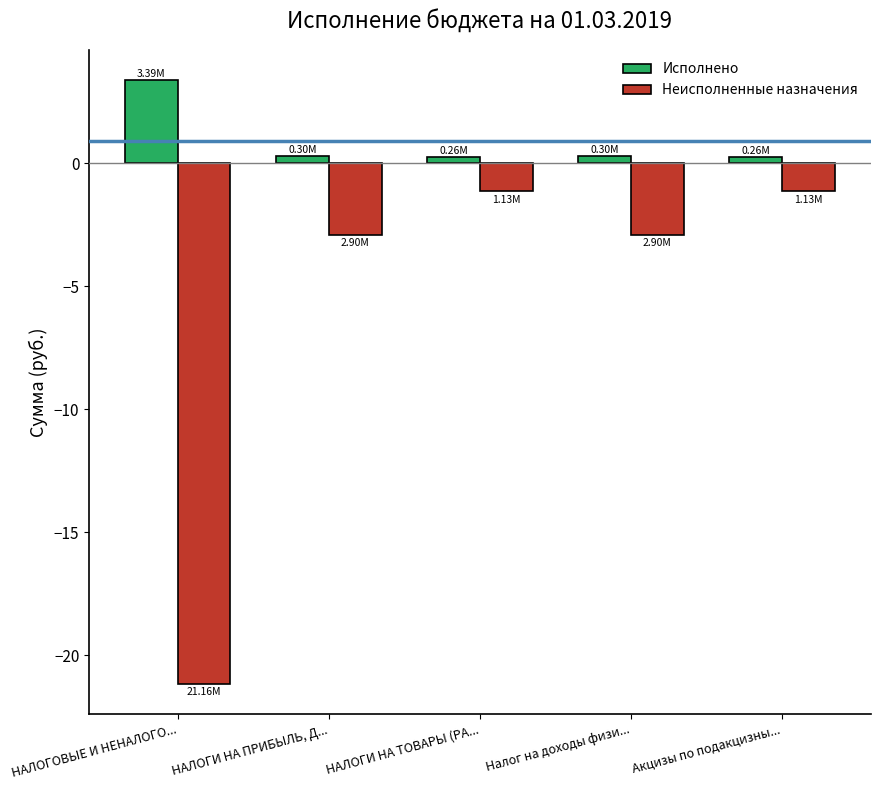

Count the number of data series in this chart.

2